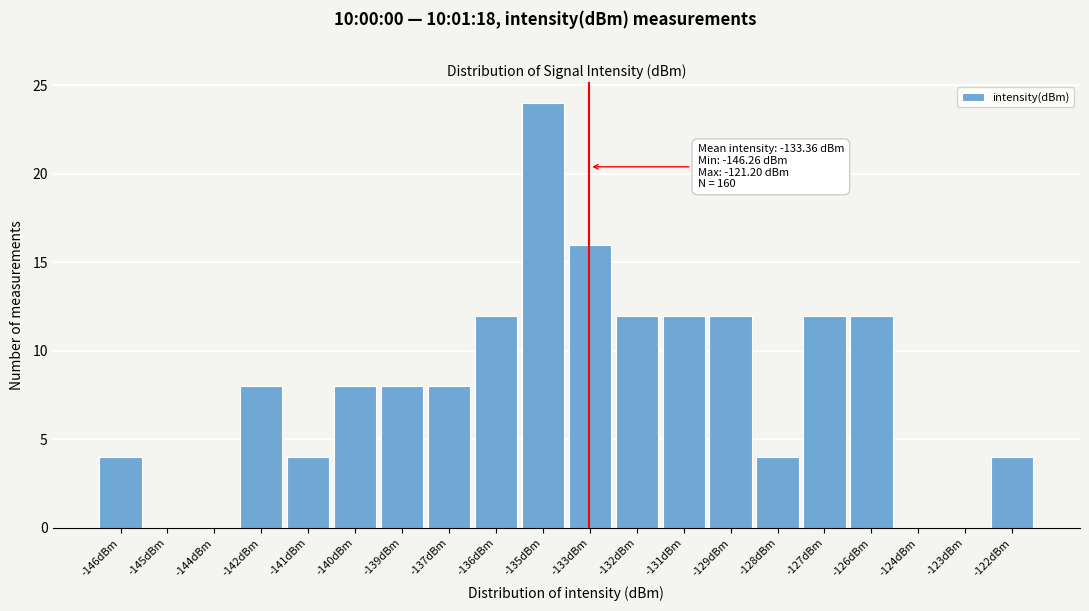

Reading left to right, extract all data points from this chart.

-146dBm=4	-145dBm=0	-144dBm=0	-142dBm=8	-141dBm=4	-140dBm=8	-139dBm=8	-137dBm=8	-136dBm=12	-135dBm=24	-133dBm=16	-132dBm=12	-131dBm=12	-129dBm=12	-128dBm=4	-127dBm=12	-126dBm=12	-124dBm=0	-123dBm=0	-122dBm=4